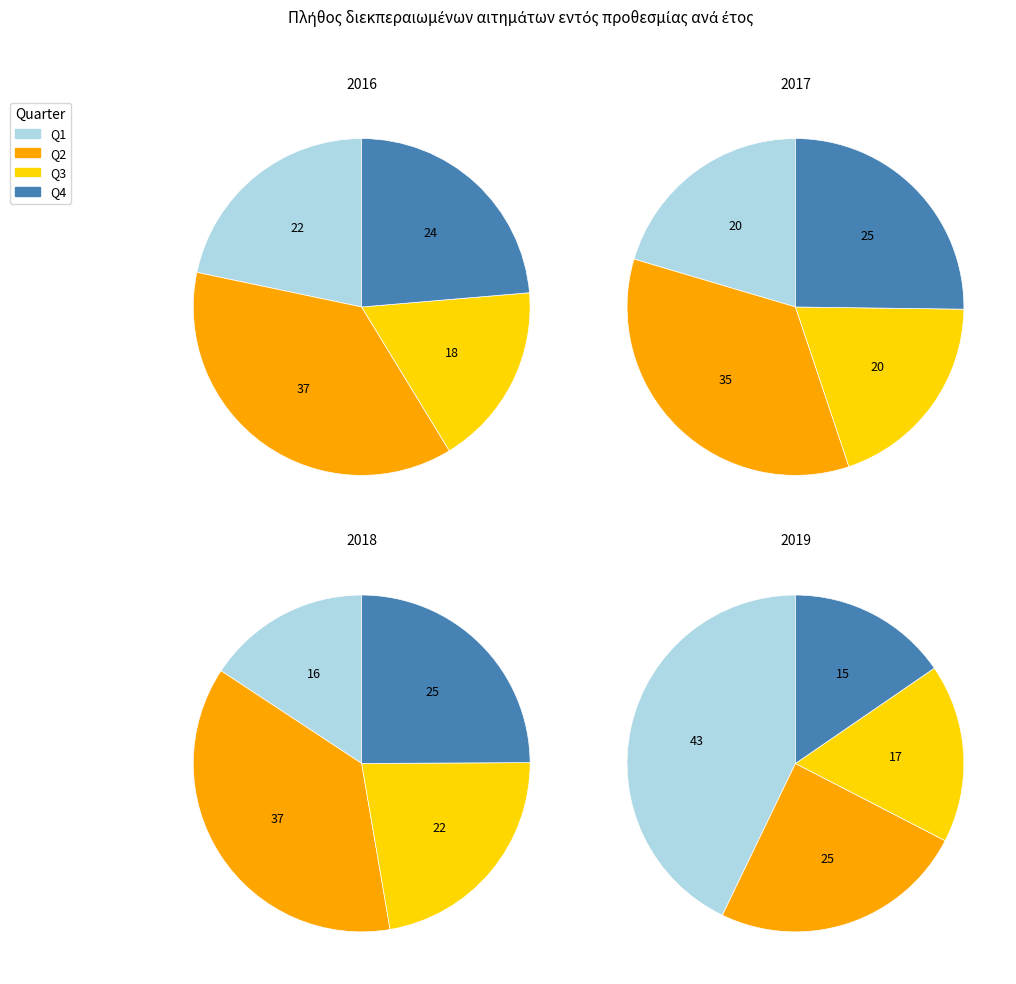

What percentage is the 2018 slice, to the nearest percent?

33%